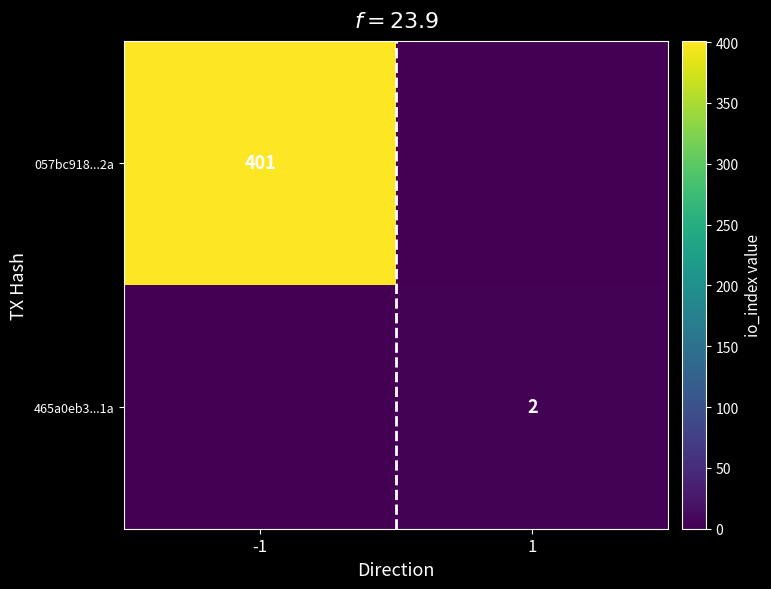

The value of 057bc918...2a at -1 is 688. True or false?

False